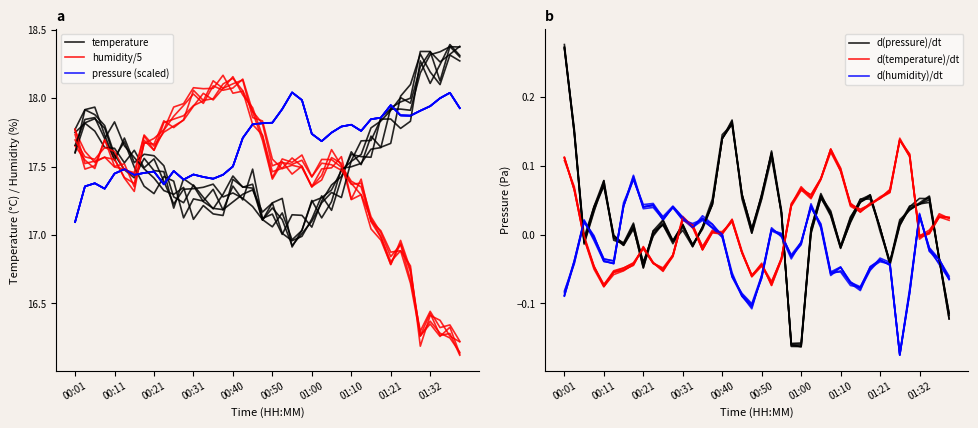

At how many categories does at least one series exceed 7?

40